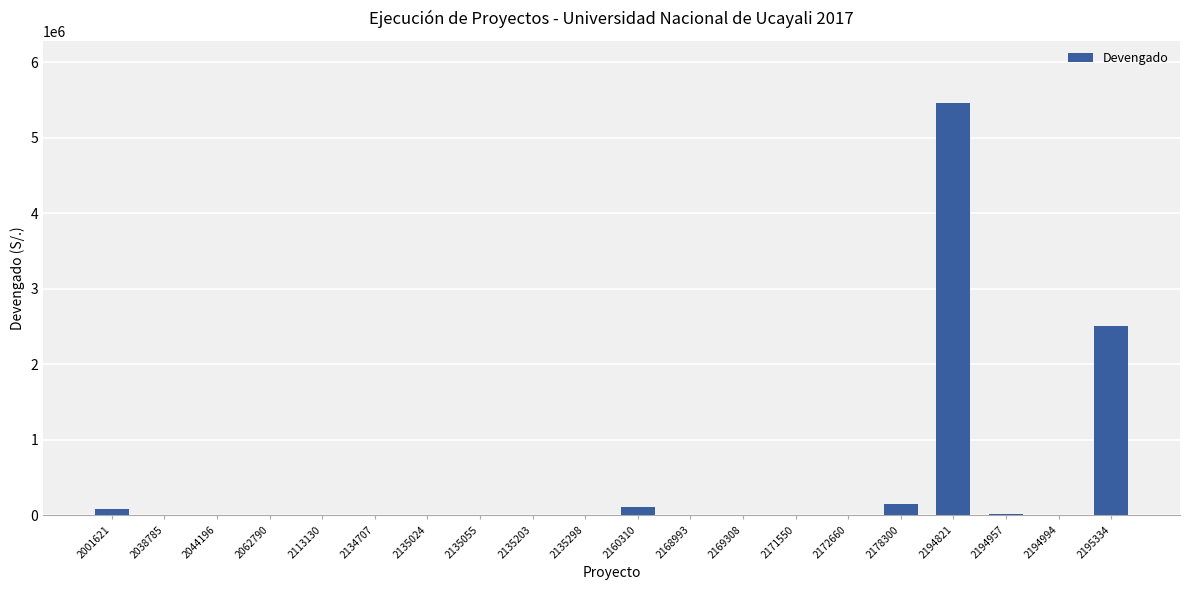

At which label does the data first exceed 7000?

2001621